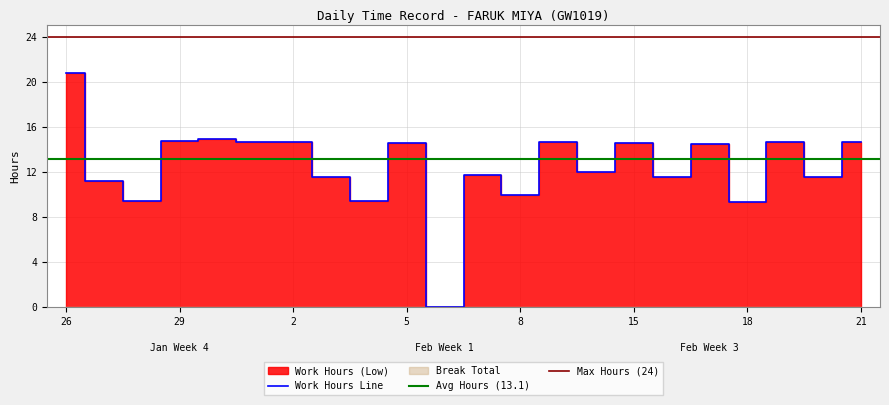

Count the number of categories in the chart.

22